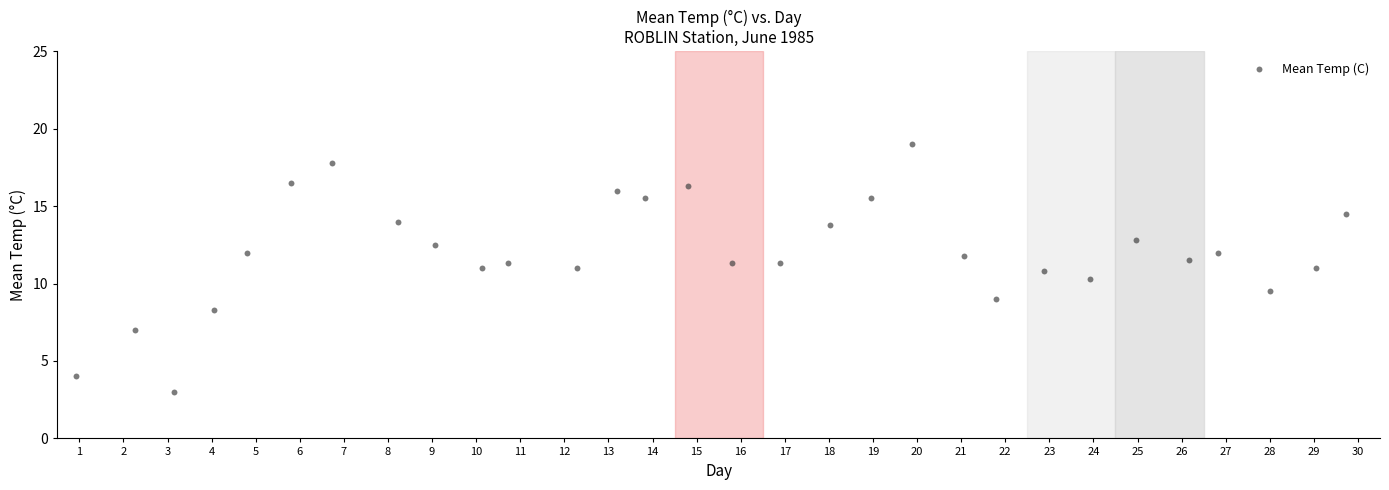

What is the range of X values (max minus min)?

28.8